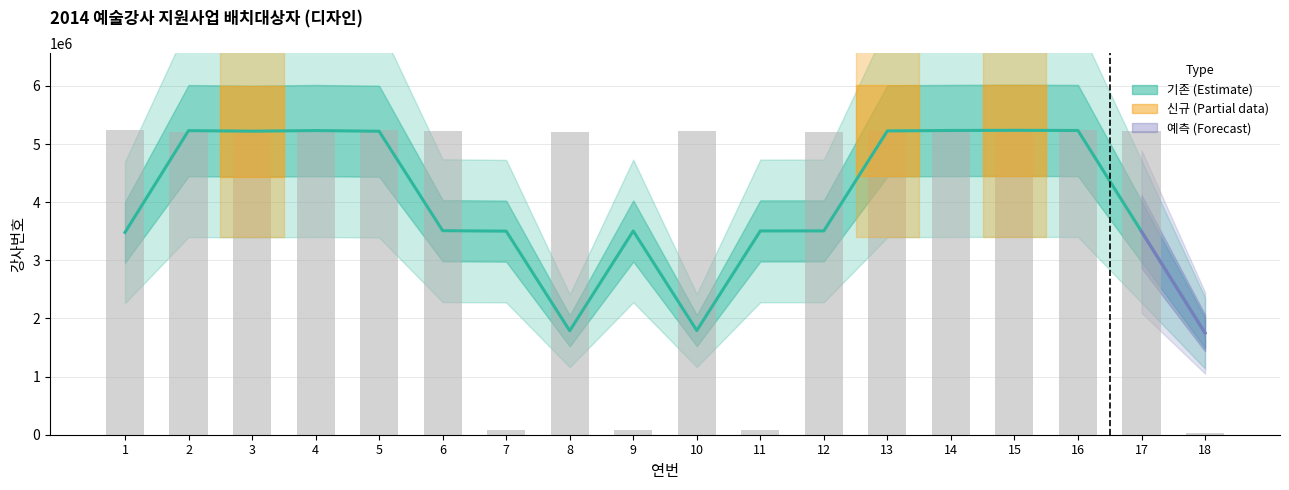

True or false: the data shows 5203848 at 2.

True